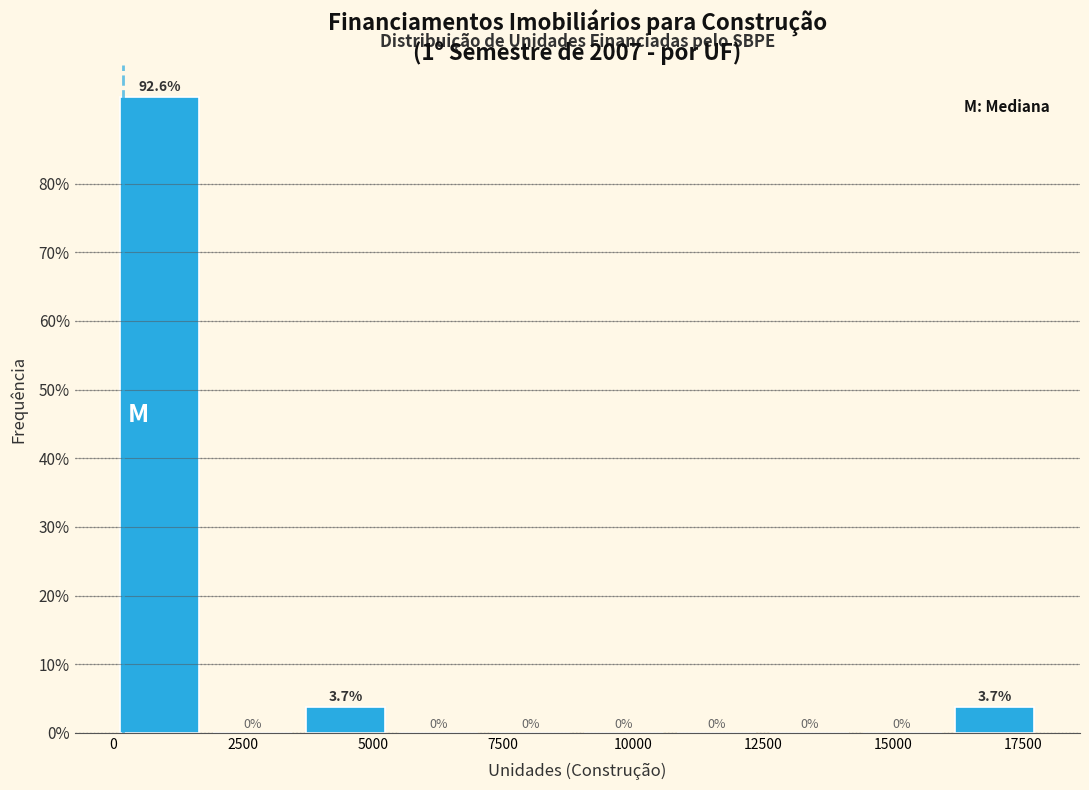

Read against the x-axis, roughly where is the centre of the tallest bar?

1000